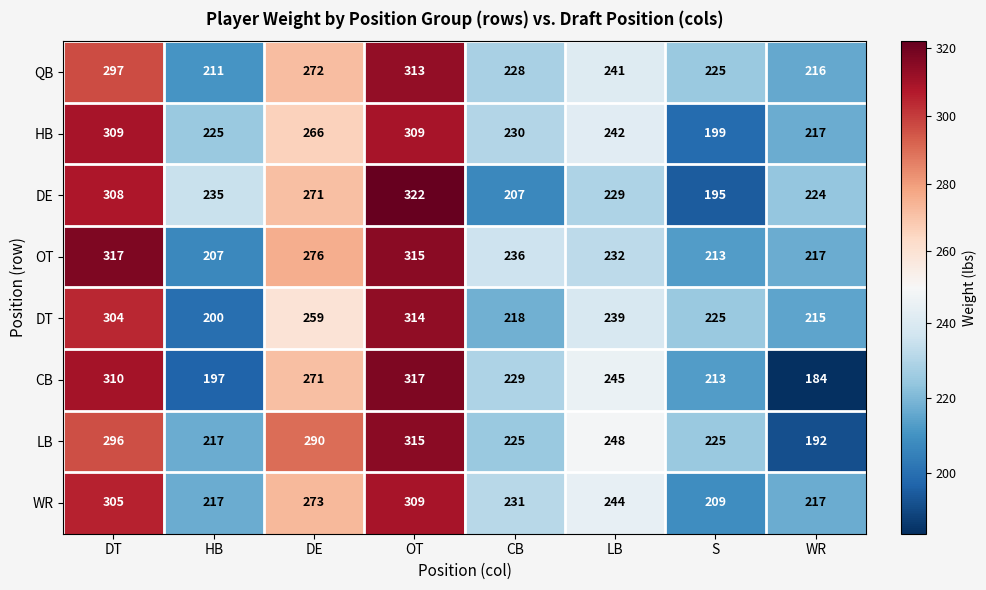

True or false: CB has a value of 271 at DE.

True